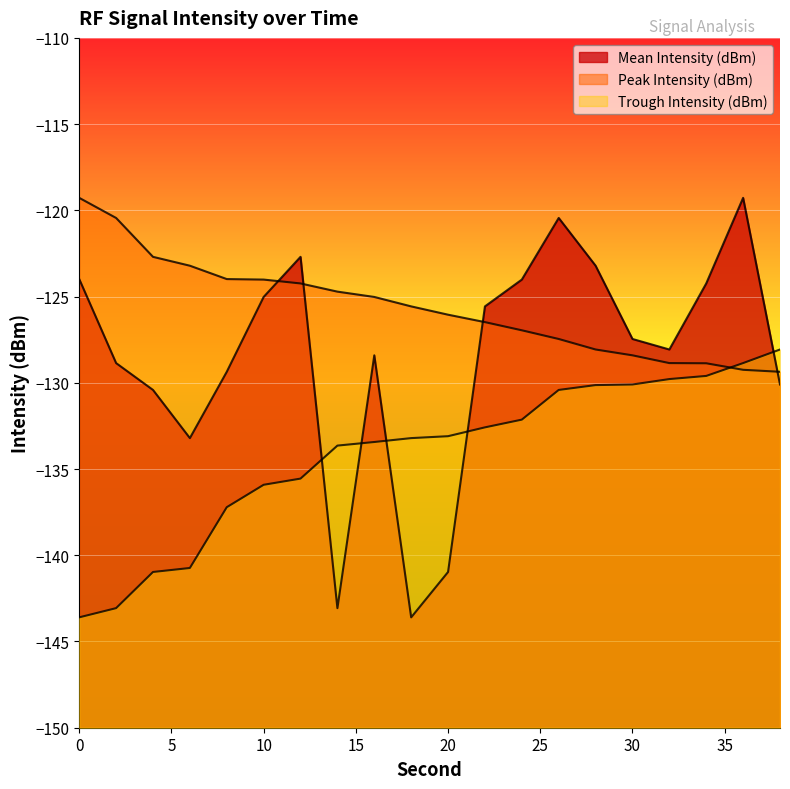

At 6, list the series in order from largest to smallest.

Peak Intensity (dBm), Mean Intensity (dBm), Trough Intensity (dBm)